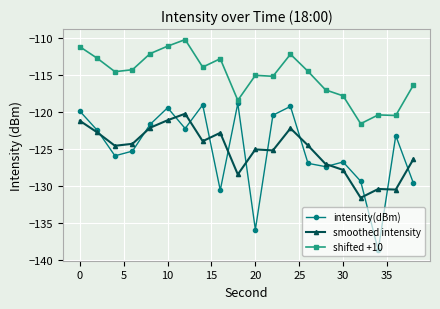

Does the chart display data point markers on the line(s)?

Yes